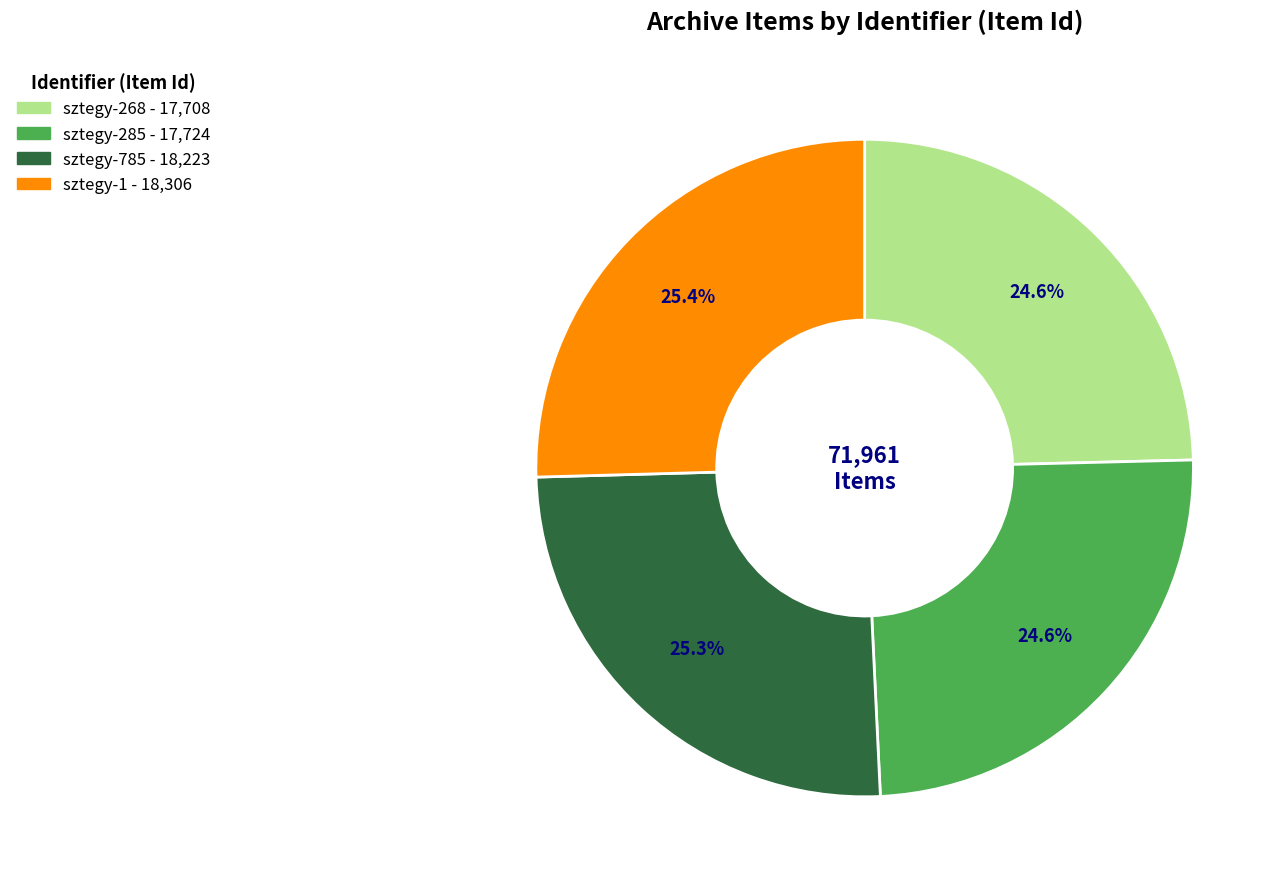

To the nearest percent, what portion does sztegy-1 represent?

25%